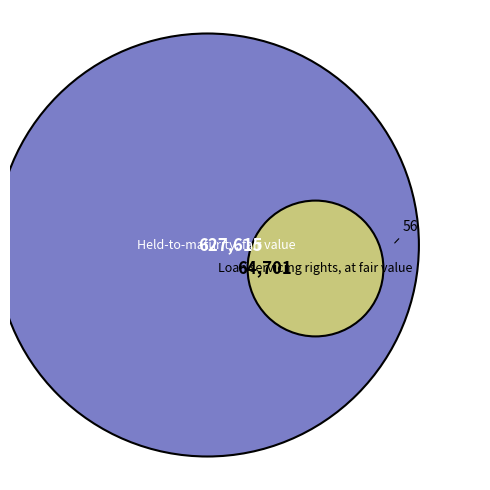

Rank the categories by value from highest to lowest.

Held-to-maturity, fair value, Loan servicing rights, at fair value